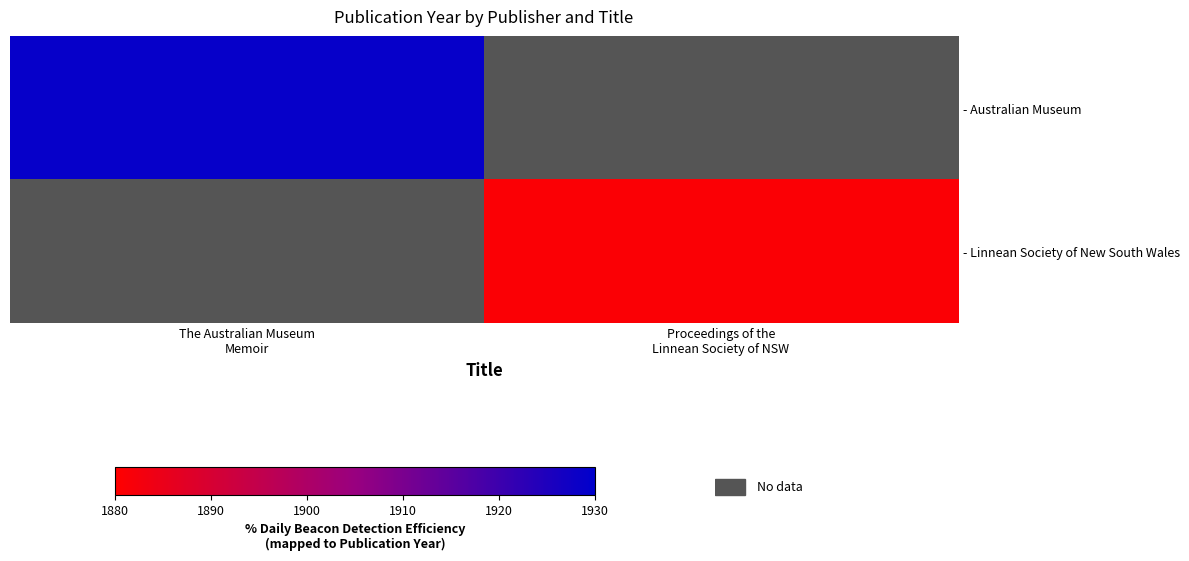

At The Australian Museum Memoir, list the series in order from smallest to largest.

- Australian Museum, - Linnean Society of New South Wales